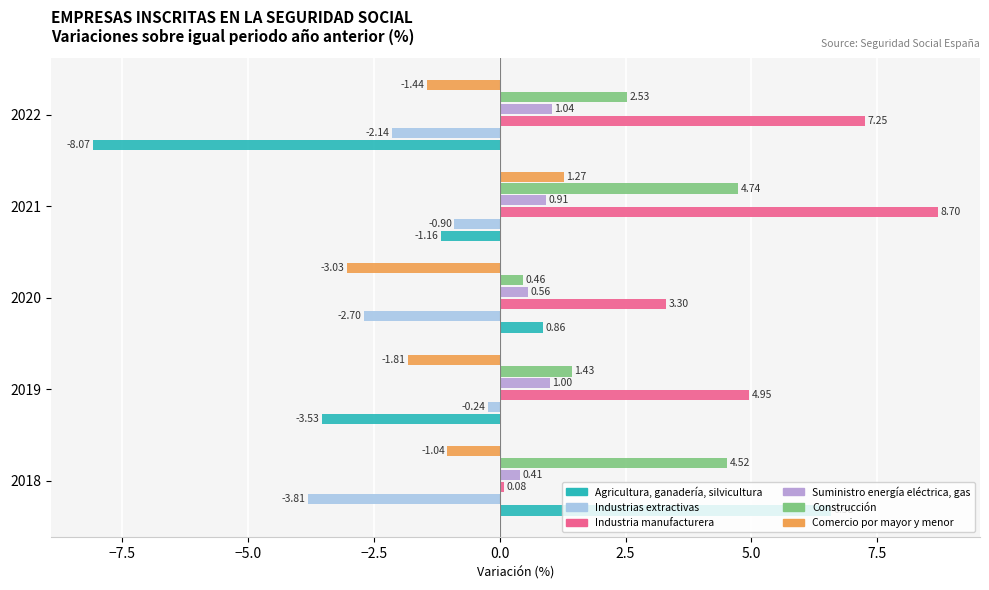

What is the average value of the Agricultura, ganadería, silvicultura series?

-1.1